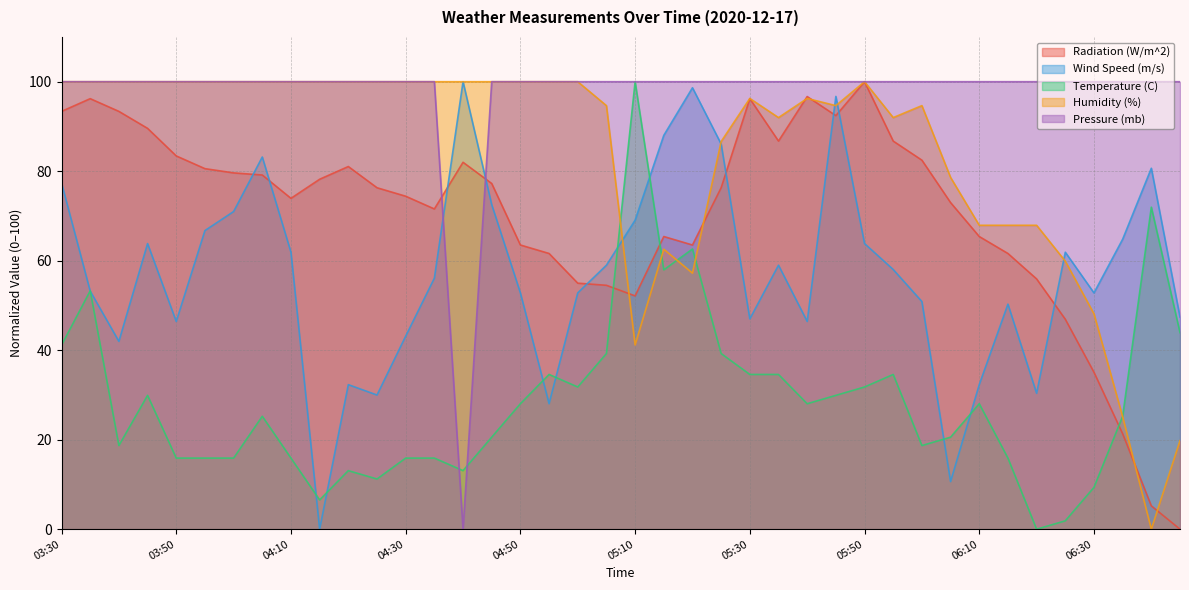

What is the average value of the Pressure (mb) series?

97.5